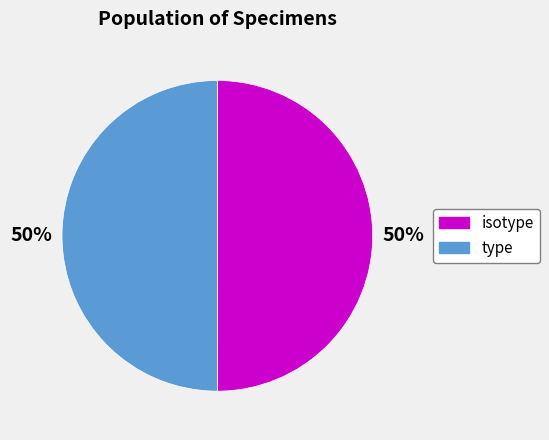

Is it true that isotype is 40% of the pie?

False